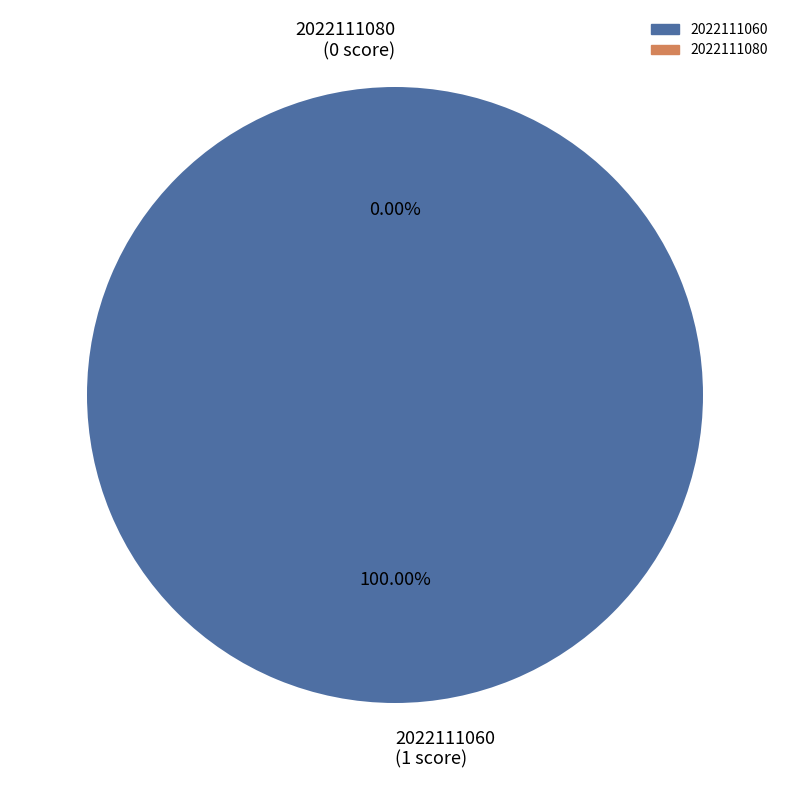

Does 2022111080 represent more than half of the total?

No